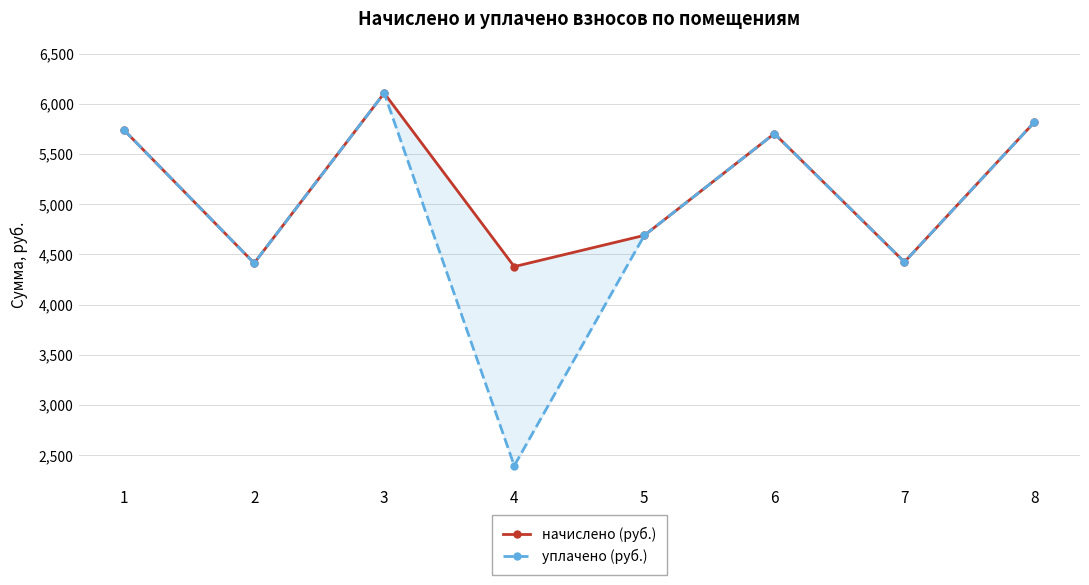

True or false: уплачено (руб.) and начислено (руб.) cross at least once.

False